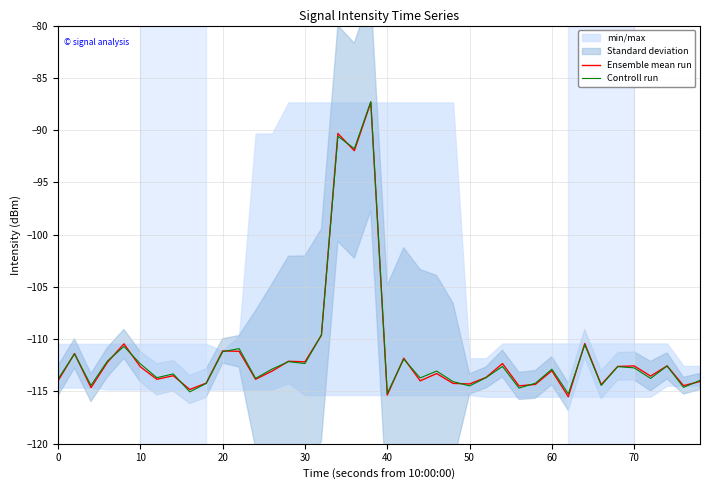

What is the average value of the Ensemble mean run series?

-111.4